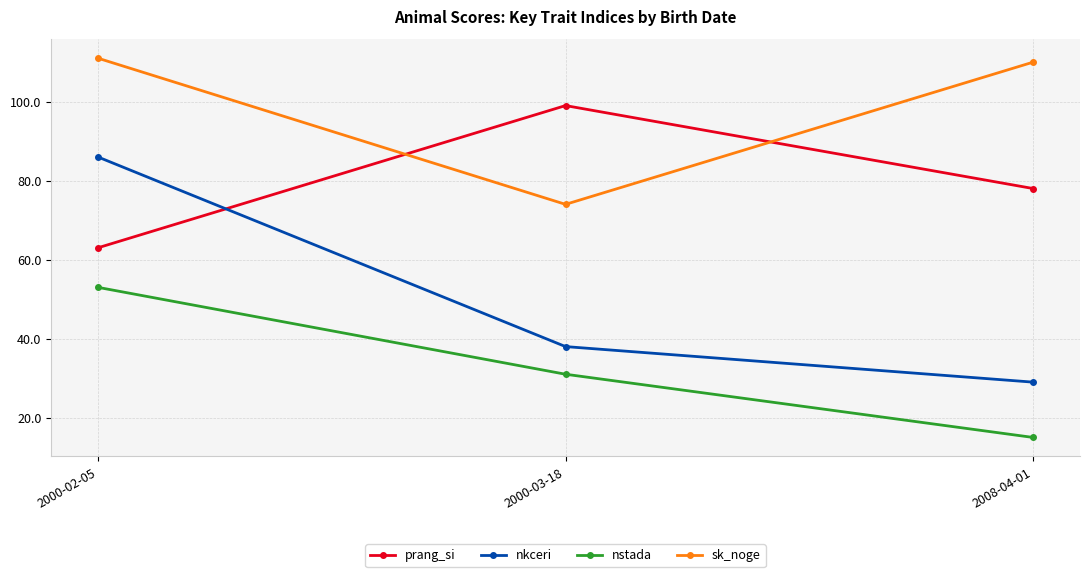

What is the greatest value displayed?

111